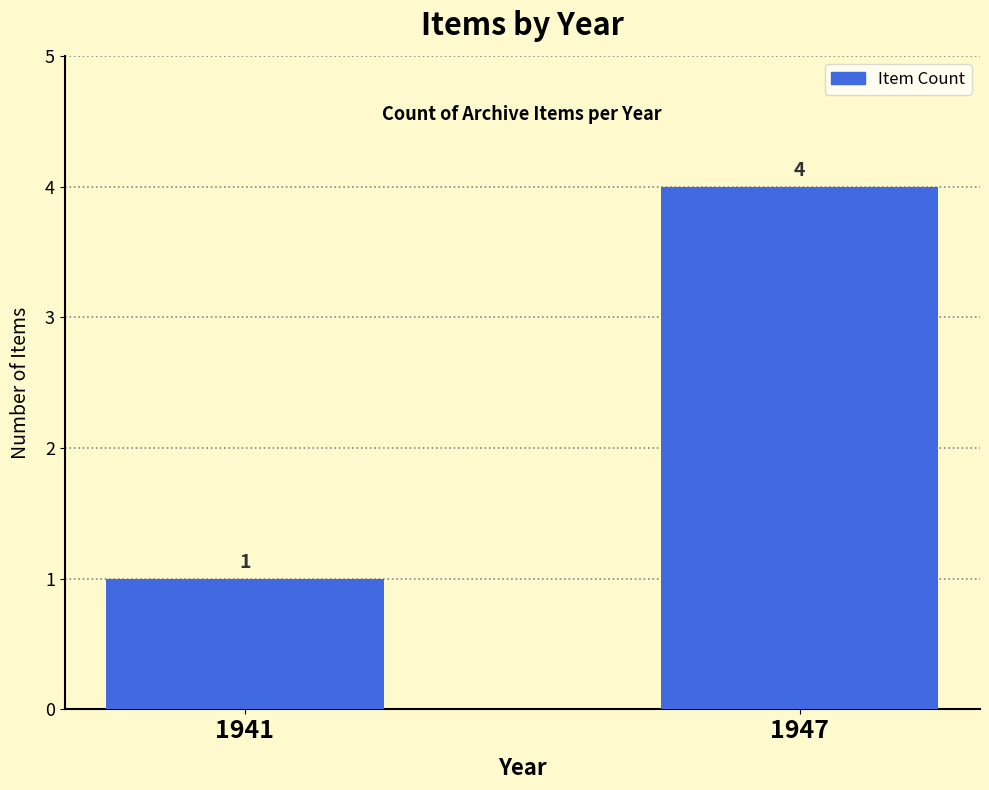

Which label corresponds to the smallest value in the chart?

1941